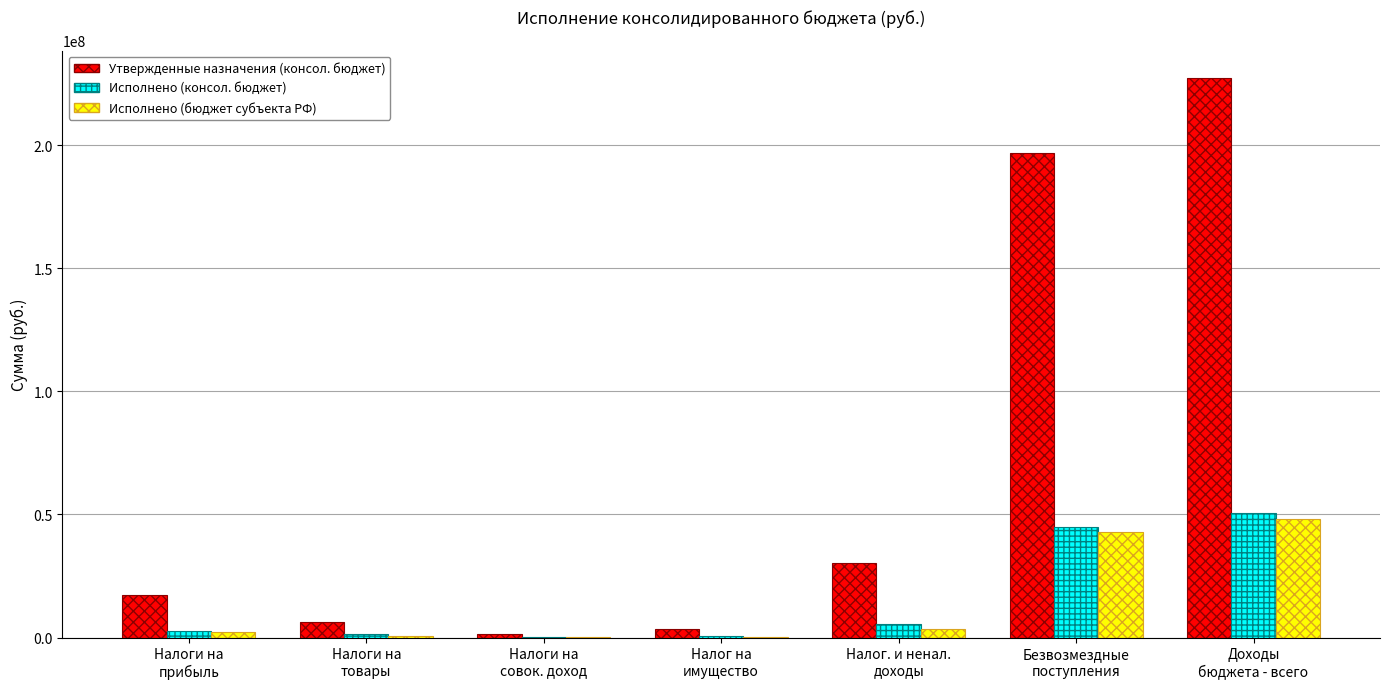

Does the chart contain stacked bars?

No